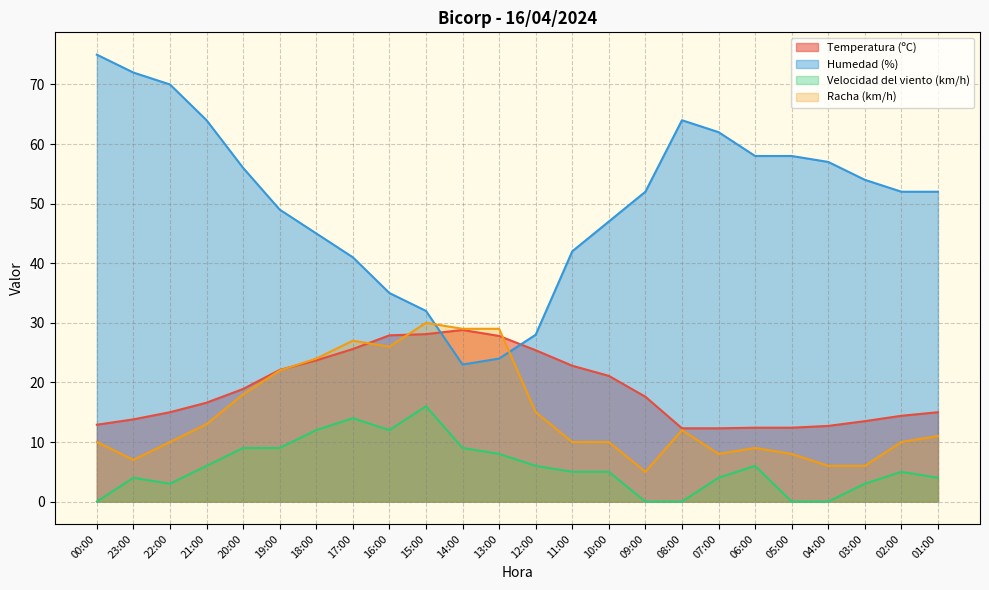

Between which two adjacent categories do Temperatura (ºC) and Humedad (%) first intersect?

15:00 and 14:00